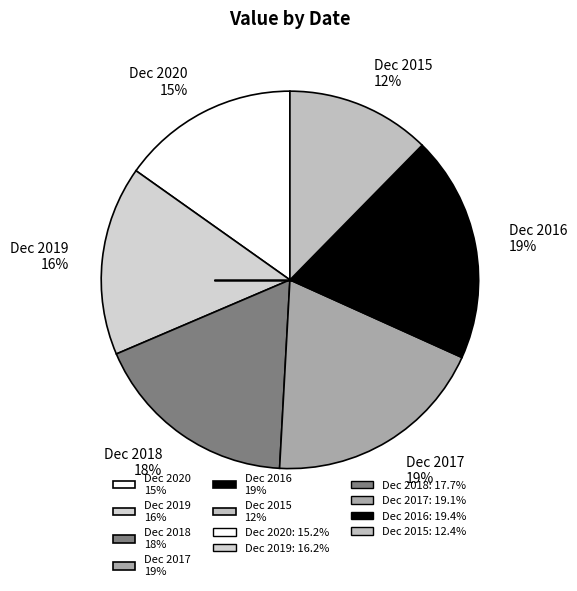

Which slice is the smallest?

Dec 2015